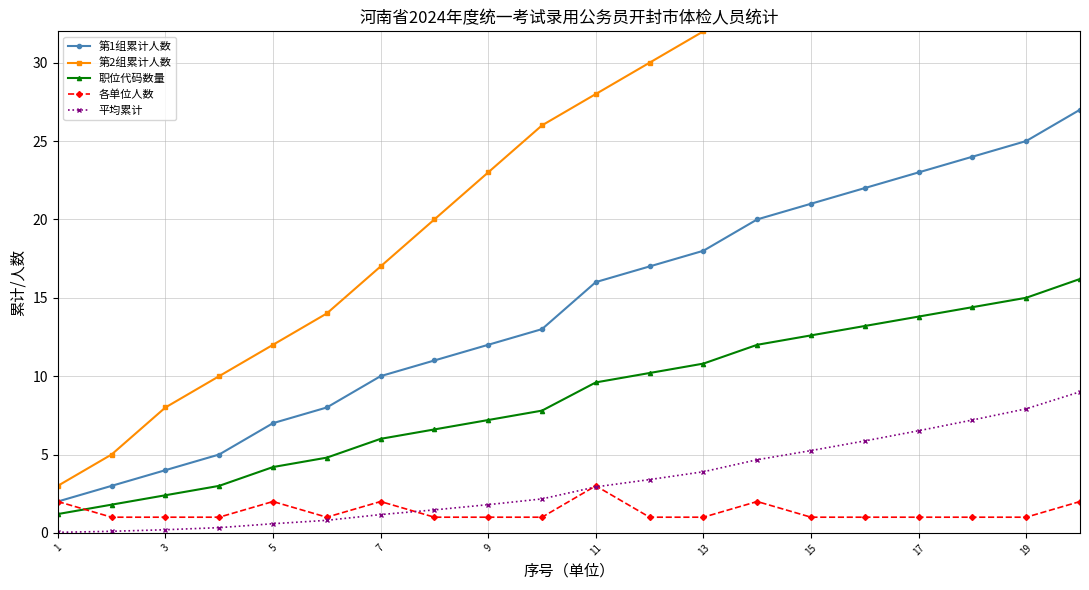

What is the difference between the highest and lowest values at 11?

13.2